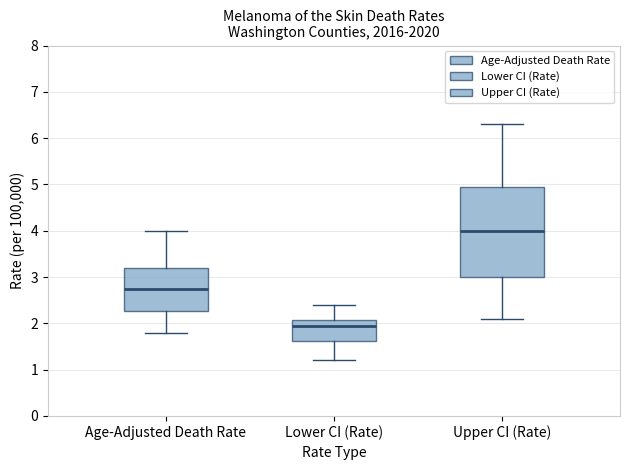

Which box has the highest median line?

Upper CI (Rate)